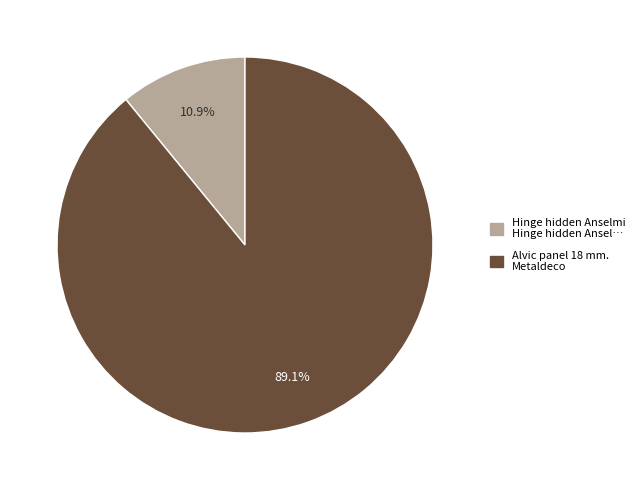

What percentage is the Alvic panel 18 mm. Metaldeco slice, to the nearest percent?

89%